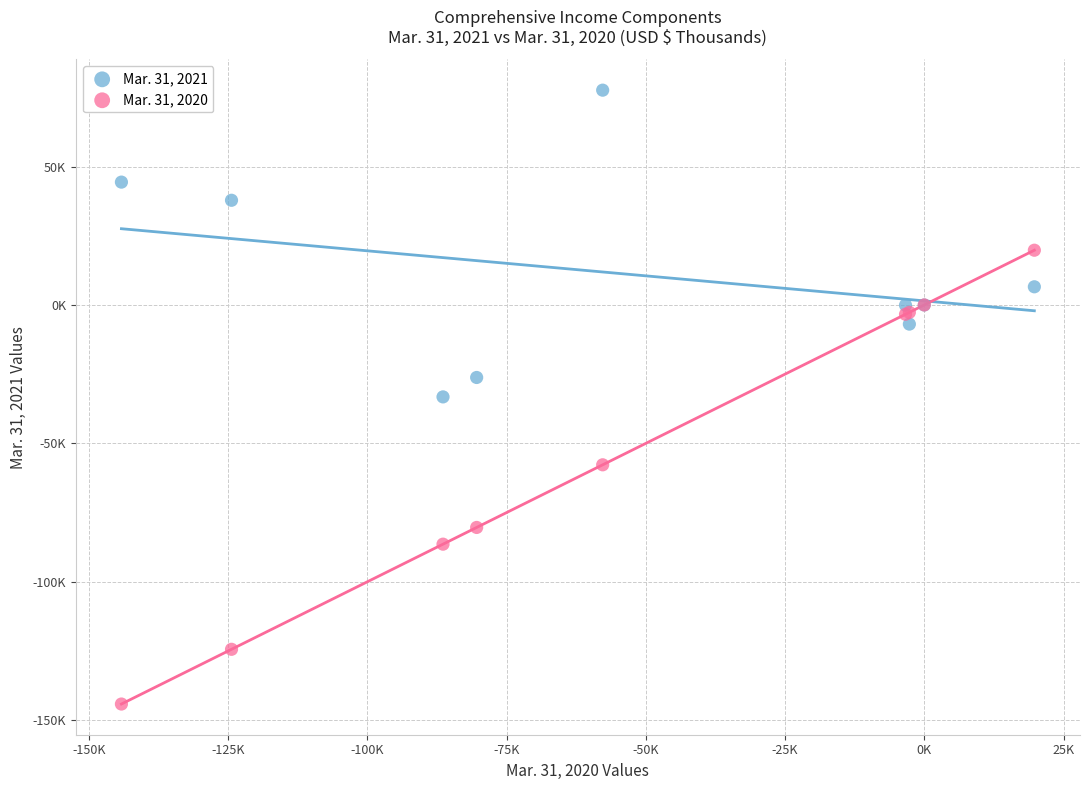

What are all the series names shown in the legend?

Mar. 31, 2021, Mar. 31, 2020